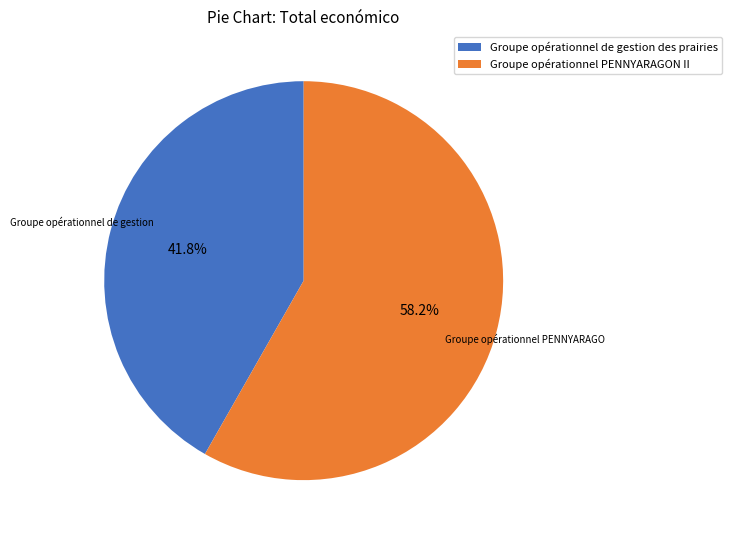

Rank the categories by value from highest to lowest.

Groupe opérationnel PENNYARAGON II, Groupe opérationnel de gestion des prairies